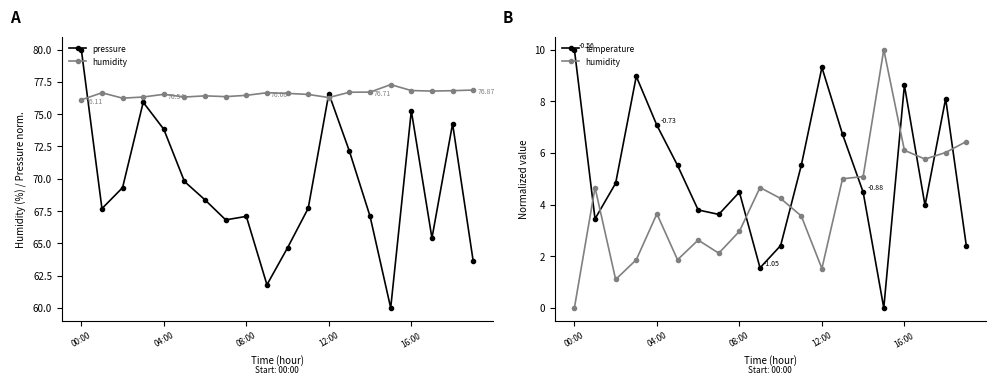

The value of temperature at 10 is 1.0. True or false?

False